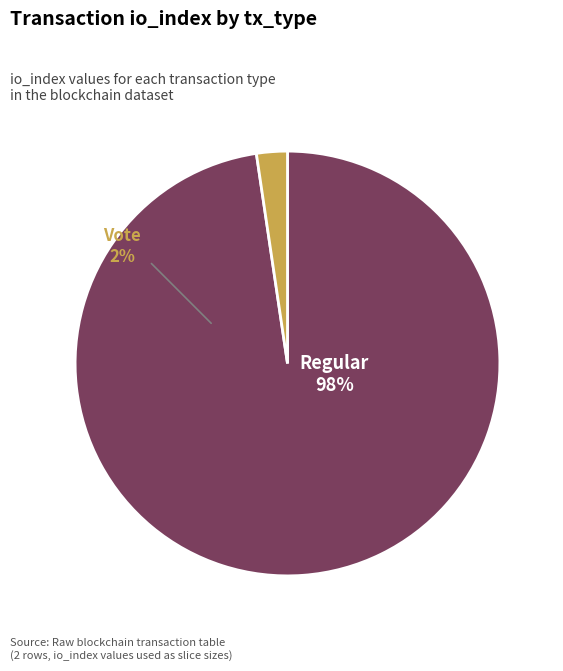

What is the change in value from Regular to Vote?

-122